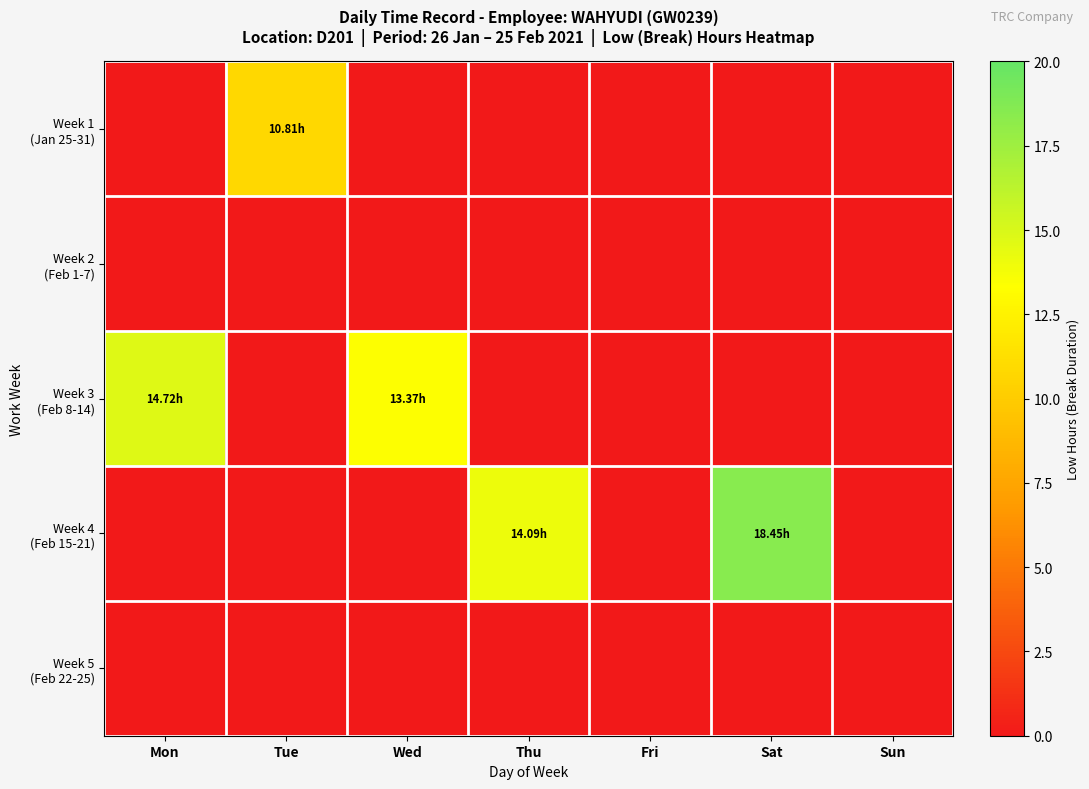

Which category has the lowest value across all series?

Mon